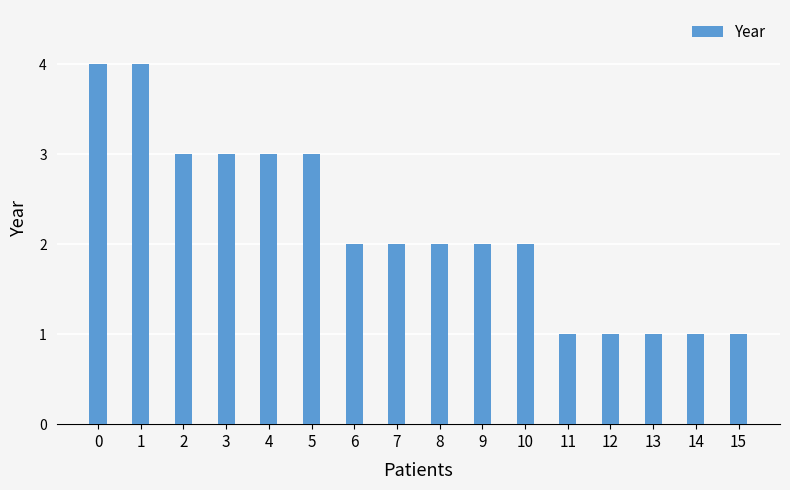

Does the chart contain any negative values?

No